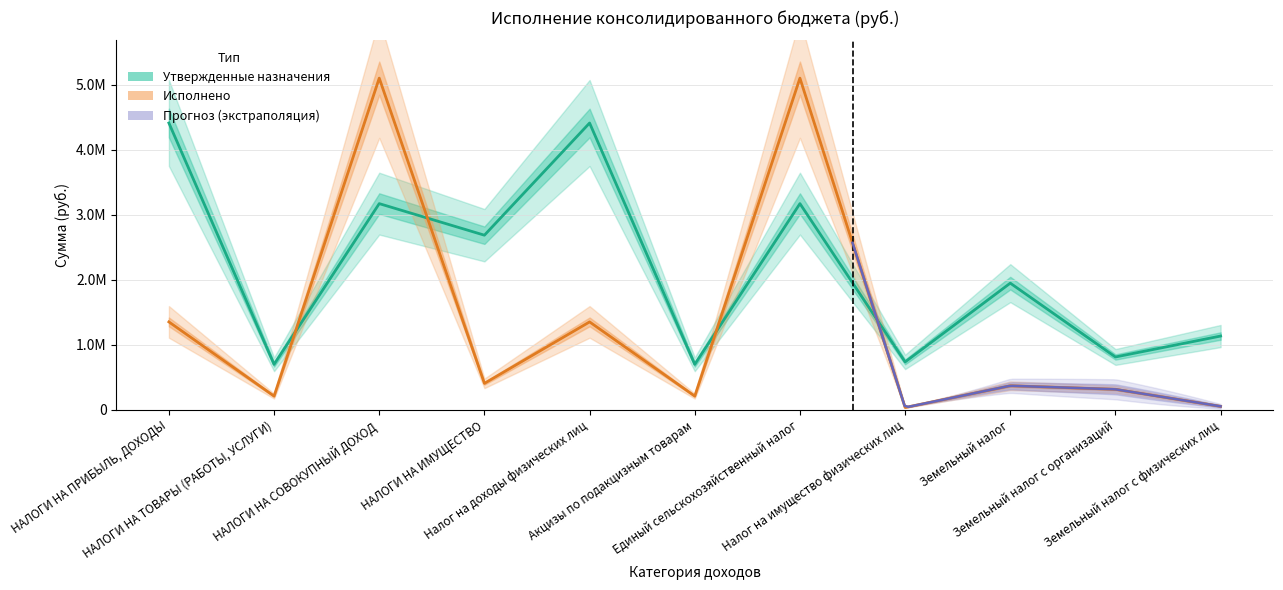

Where is Утвержденные назначения nearest to the value 2556874?

НАЛОГИ НА ИМУЩЕСТВО